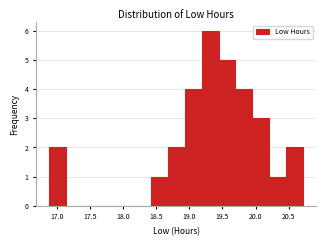

Reading left to right, transcribe this chart: for each bar, give the range it covers on the x-axis and its height. Neither the bar edges nor the heights are printed on the chart, so give them approximately, as read against the axes.

16.90 to 17.15: 2
17.15 to 17.40: 0
17.40 to 17.65: 0
17.65 to 17.90: 0
17.90 to 18.15: 0
18.15 to 18.40: 0
18.40 to 18.65: 1
18.65 to 18.95: 2
18.95 to 19.20: 4
19.20 to 19.45: 6
19.45 to 19.70: 5
19.70 to 19.95: 4
19.95 to 20.20: 3
20.20 to 20.45: 1
20.45 to 20.70: 2